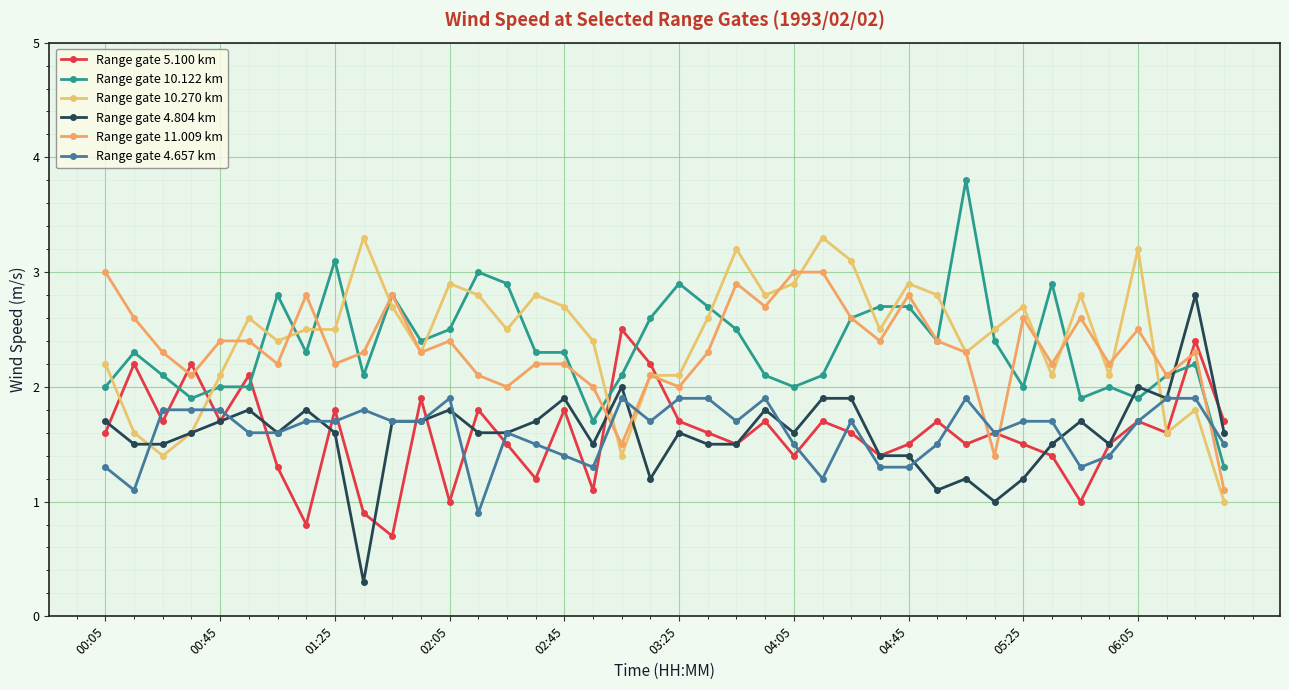

How many lines are shown in the chart?

6